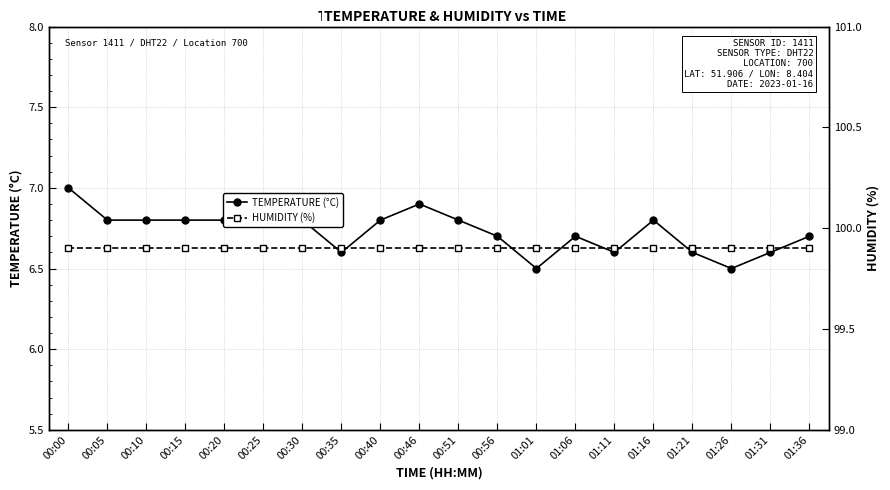

True or false: HUMIDITY (%) has more than 1 points higher than both neighbors.

False